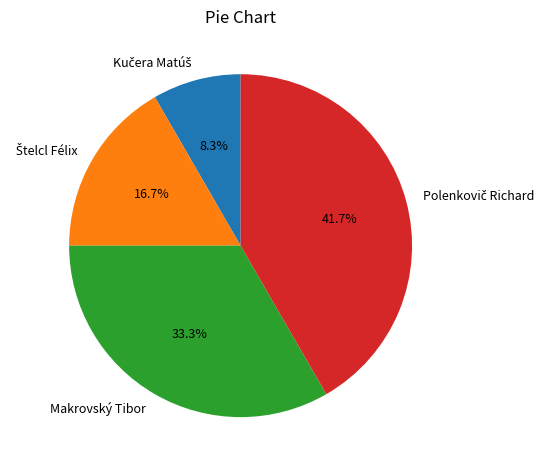

How many segments does this pie chart have?

4